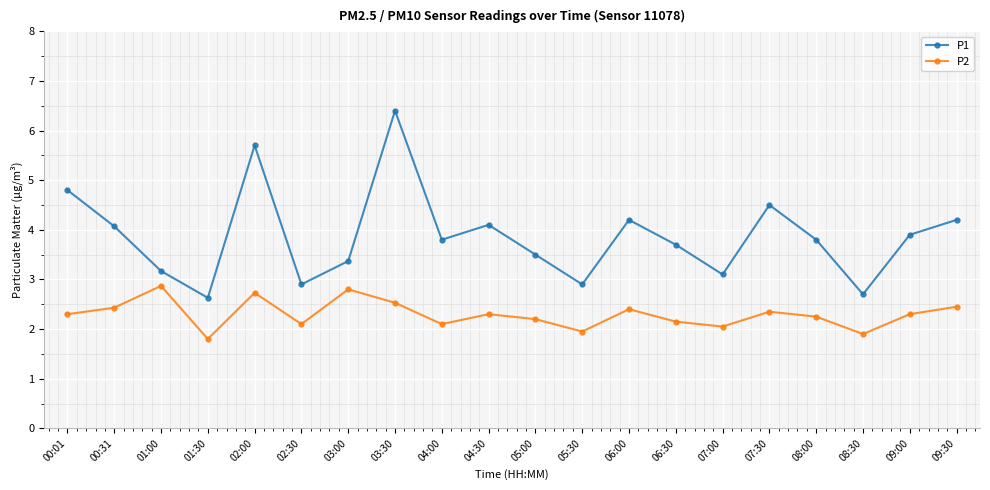

What is the sum of all P2 values?

46.0